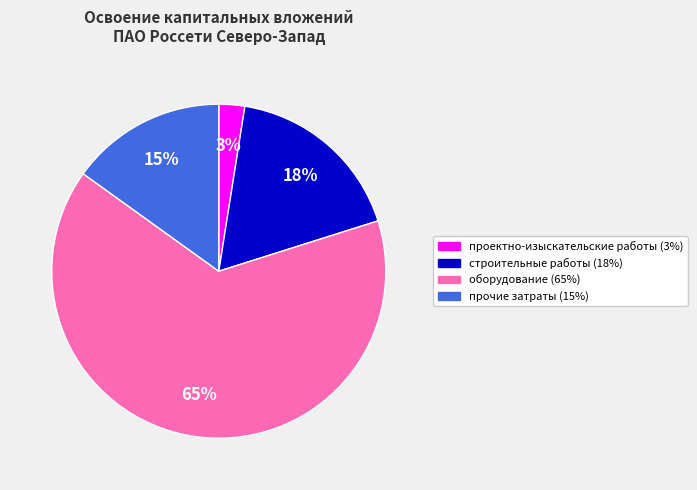

To the nearest percent, what portion does строительные работы represent?

18%